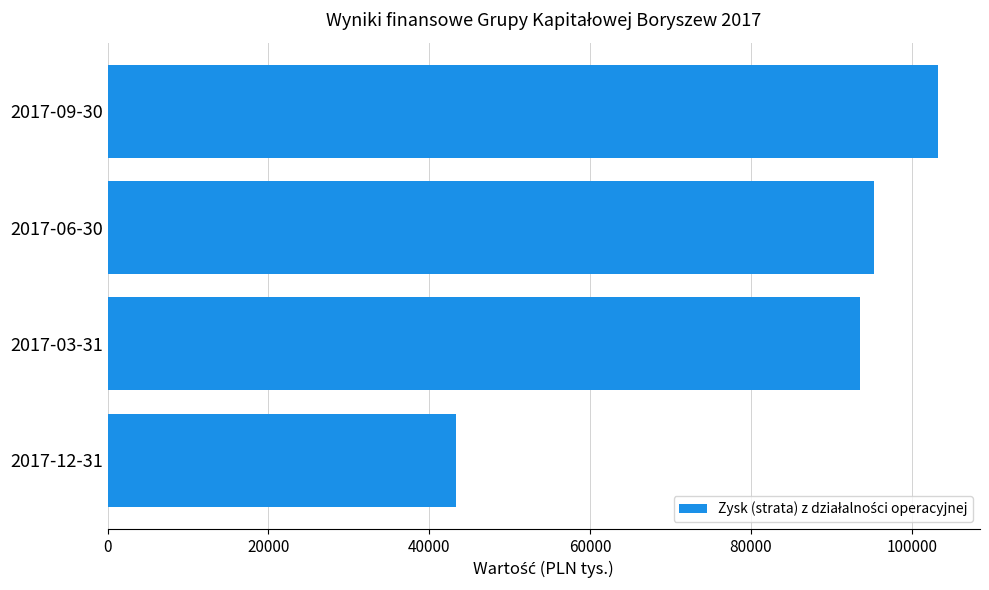

Rank the categories by value from lowest to highest.

2017-12-31, 2017-03-31, 2017-06-30, 2017-09-30